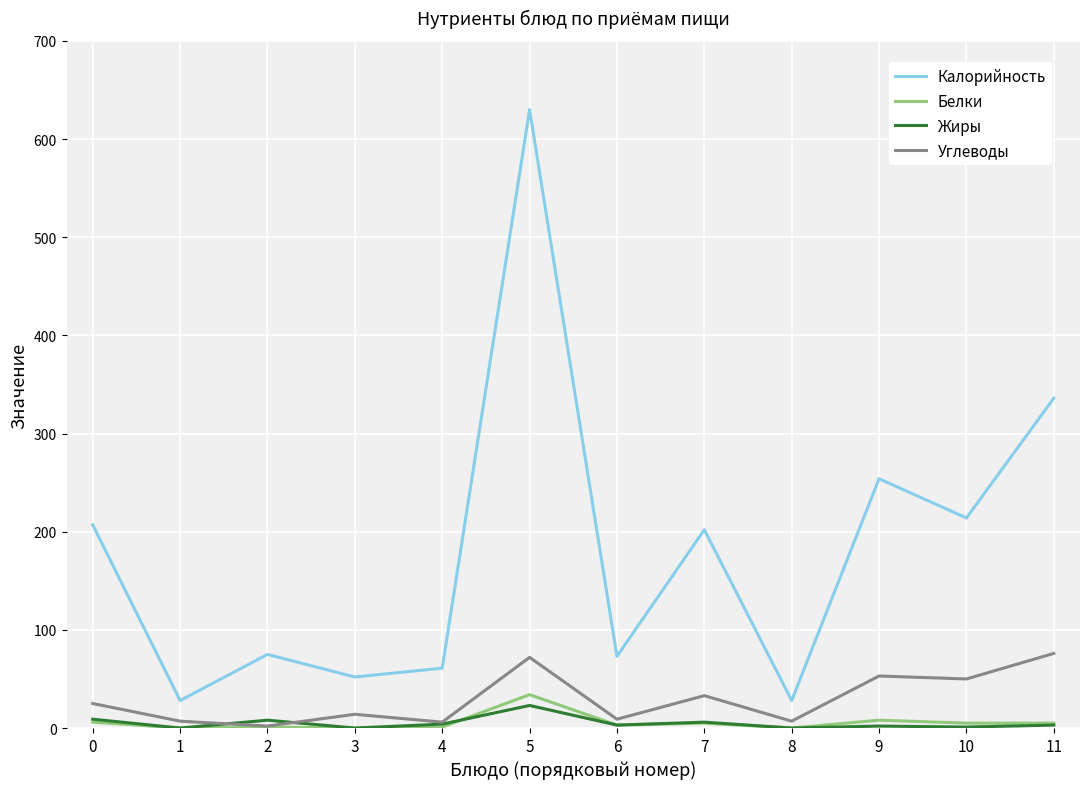

The value of Углеводы at 10 is 74. True or false?

False